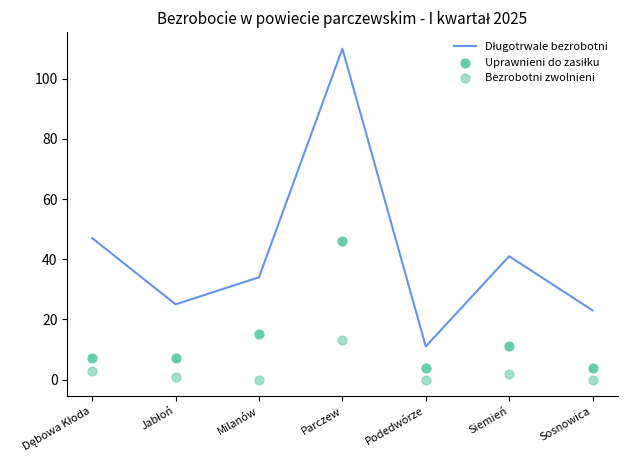

Which series has the largest Y range (max minus min)?

Długotrwale bezrobotni